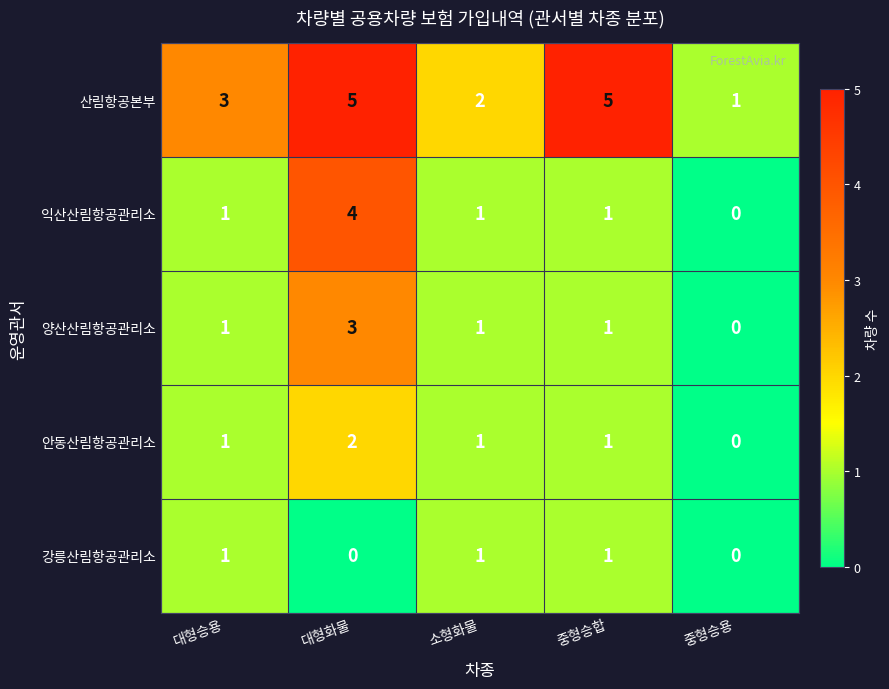

What is the total value across all series at 소형화물?

6